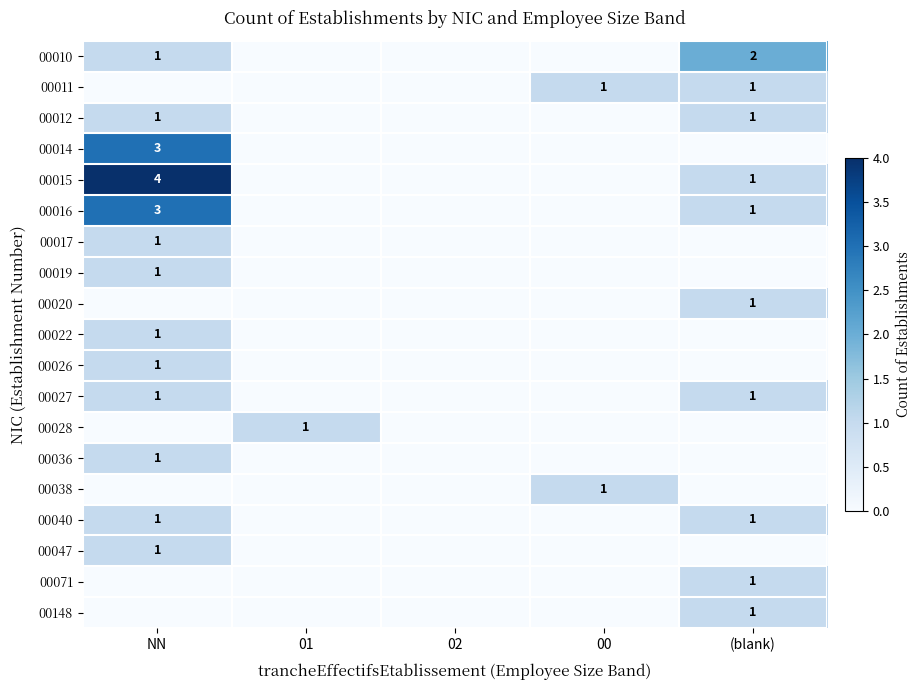

Which has a higher value, NN or 00?

NN